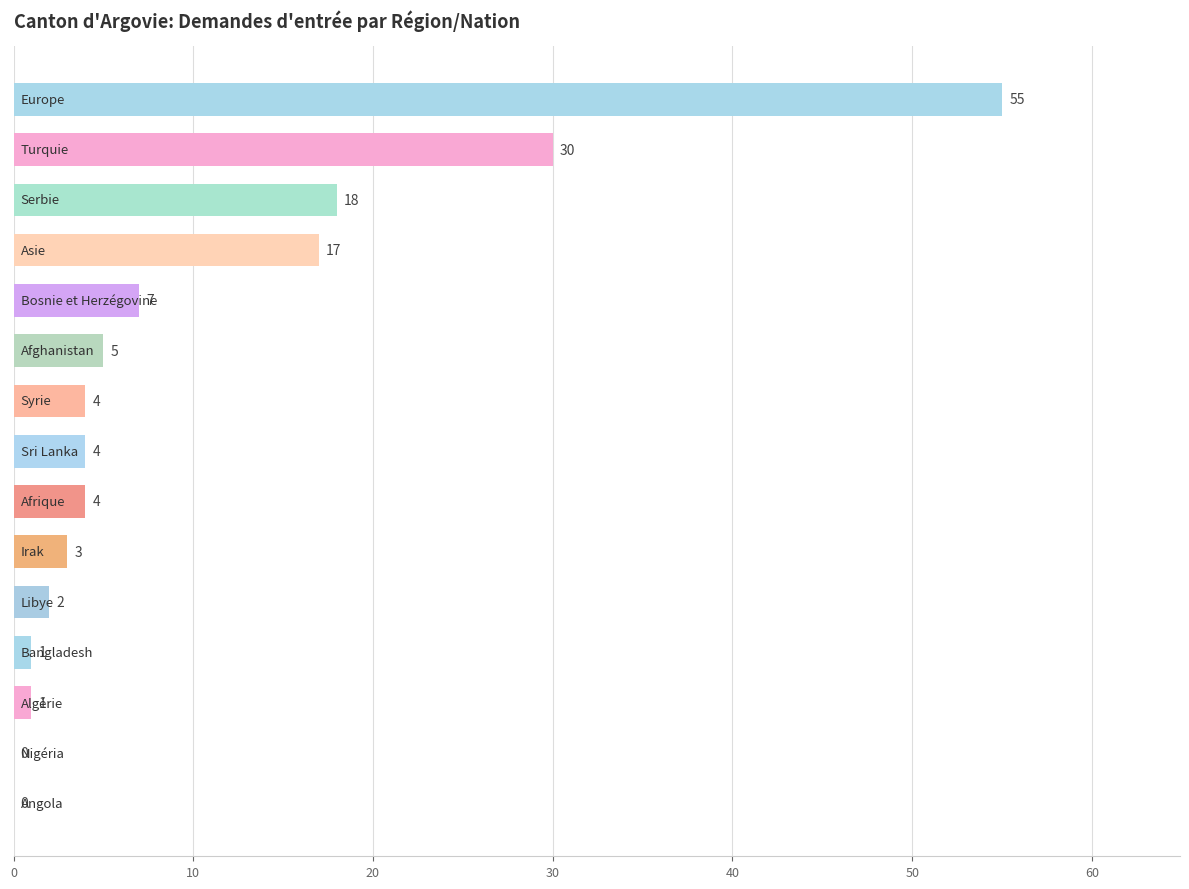

What is the sum of all values?

151